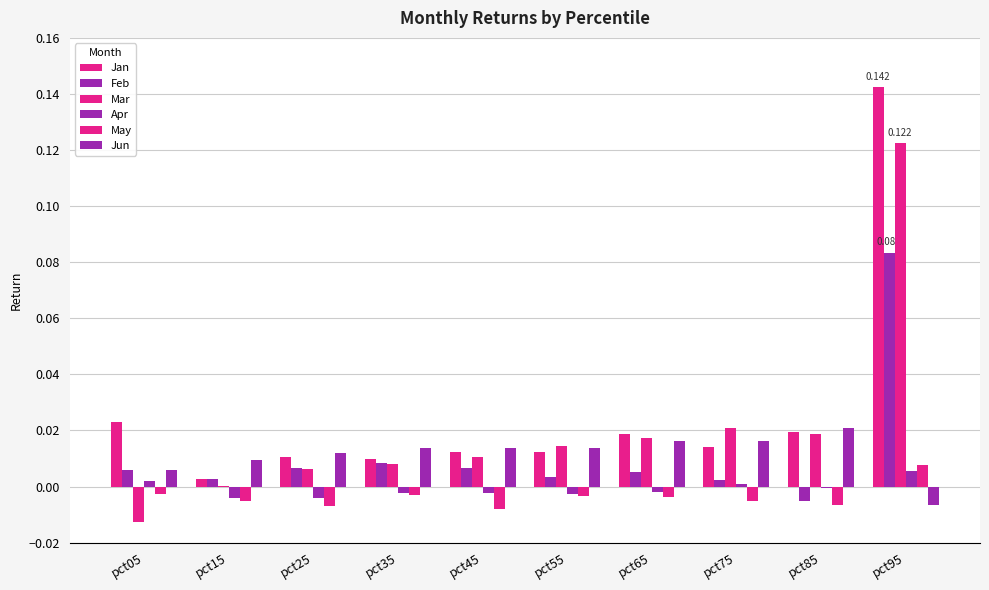

How many values in the Feb series exceed 0?

9